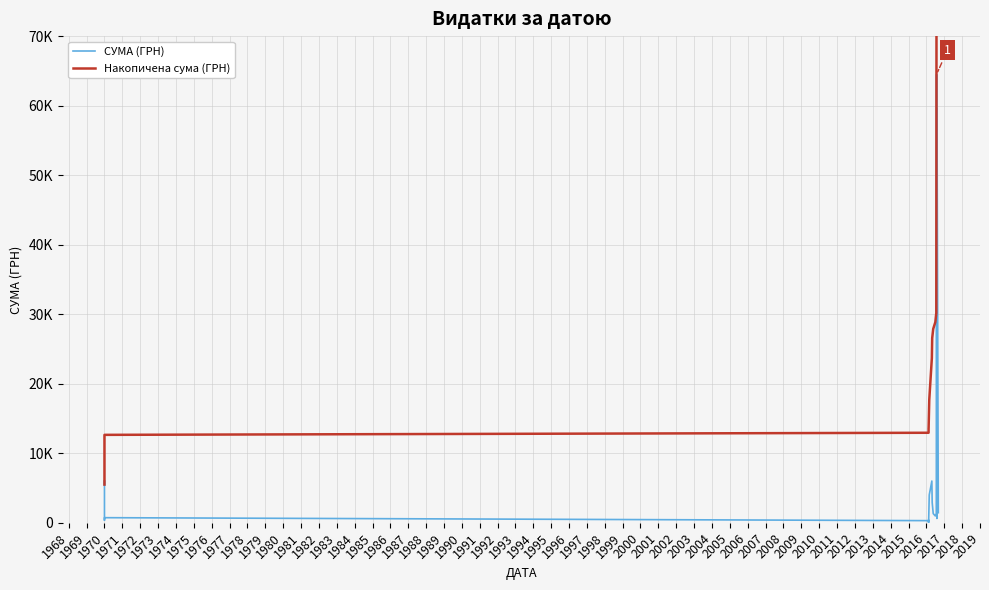

What is the minimum value for СУМА (ГРН)?

17.1